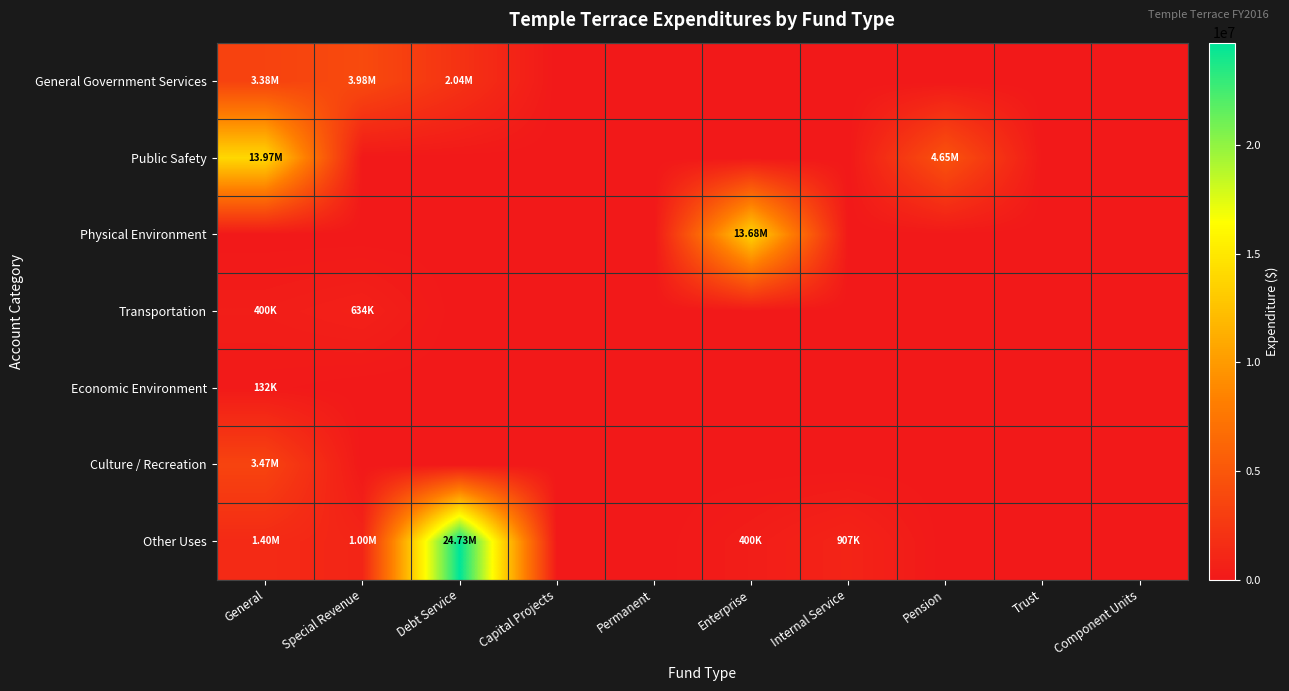

Reading left to right, what are all the values shown in this chart?

General Government Services: General=3380563	Special Revenue=3980462	Debt Service=2041778	Capital Projects=0	Permanent=0	Enterprise=0	Internal Service=0	Pension=0	Trust=0	Component Units=0
Public Safety: General=13970140	Special Revenue=0	Debt Service=0	Capital Projects=0	Permanent=0	Enterprise=0	Internal Service=0	Pension=4652071	Trust=0	Component Units=0
Physical Environment: General=0	Special Revenue=0	Debt Service=0	Capital Projects=0	Permanent=0	Enterprise=13678230	Internal Service=0	Pension=0	Trust=0	Component Units=0
Transportation: General=400443	Special Revenue=633829	Debt Service=0	Capital Projects=0	Permanent=0	Enterprise=0	Internal Service=0	Pension=0	Trust=0	Component Units=0
Economic Environment: General=132391	Special Revenue=0	Debt Service=0	Capital Projects=0	Permanent=0	Enterprise=0	Internal Service=0	Pension=0	Trust=0	Component Units=0
Culture / Recreation: General=3469197	Special Revenue=0	Debt Service=0	Capital Projects=0	Permanent=0	Enterprise=0	Internal Service=0	Pension=0	Trust=0	Component Units=0
Other Uses: General=1398741	Special Revenue=1004208	Debt Service=24727056	Capital Projects=0	Permanent=0	Enterprise=400000	Internal Service=907446	Pension=0	Trust=0	Component Units=0